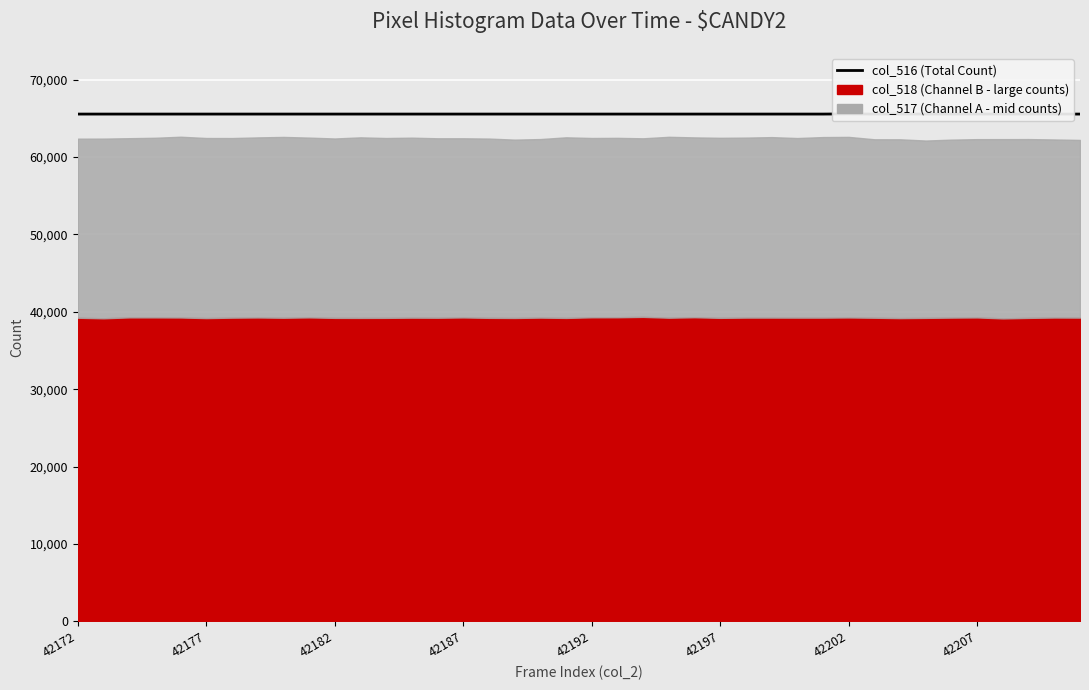

The chart shows a value of 96905 at 42187. True or false?

False